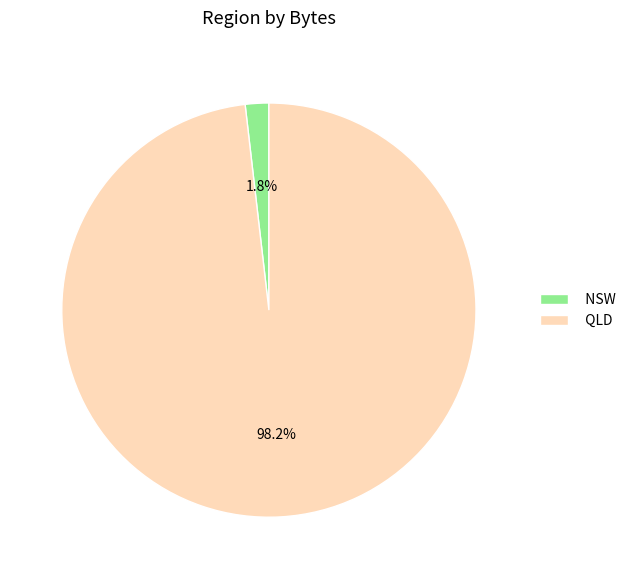

To the nearest percent, what is the difference between the QLD and NSW slice percentages?

96%